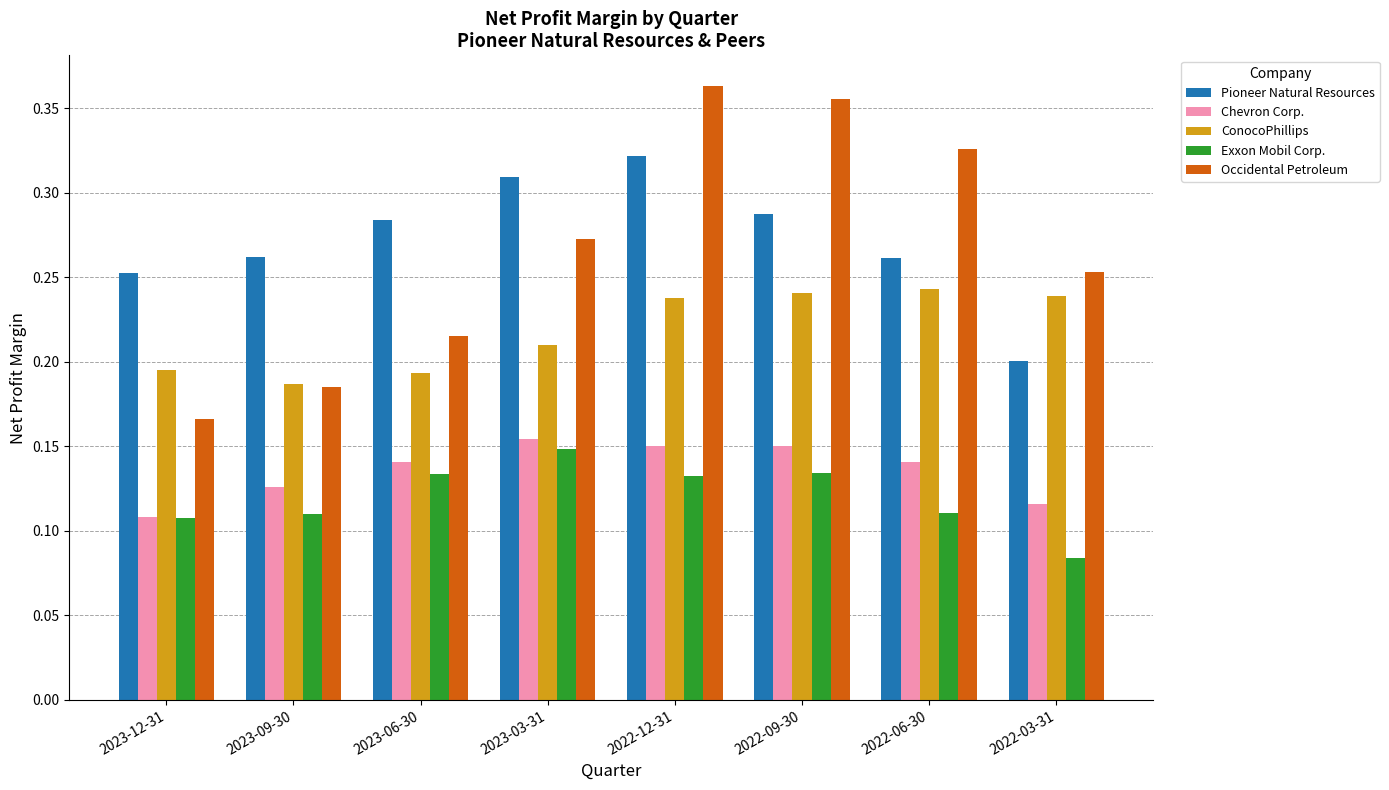

True or false: Chevron Corp. has a value of 0.0 at 2022-06-30.

False